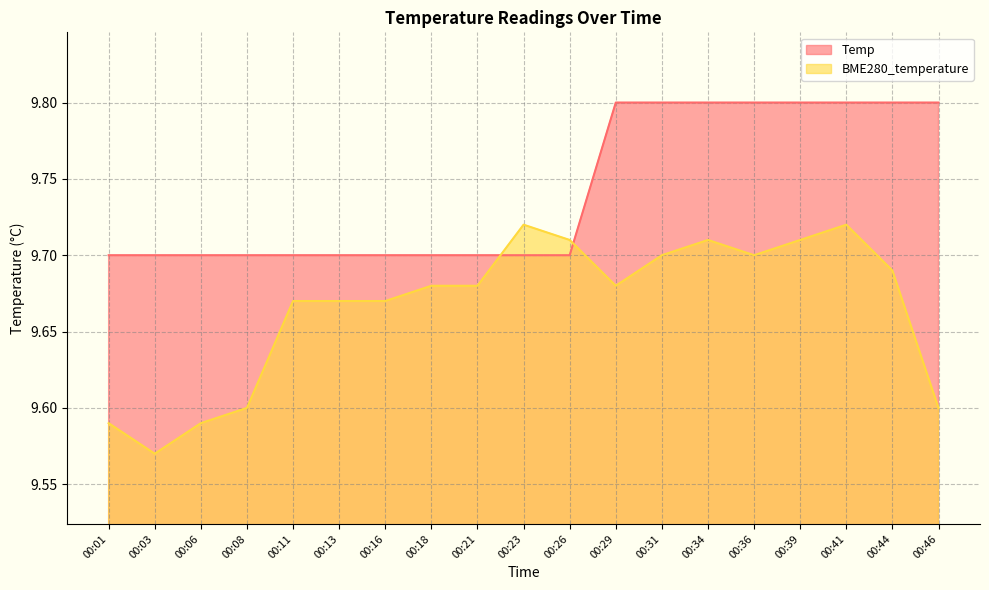

Between 00:29 and 00:23, which is larger?

00:29